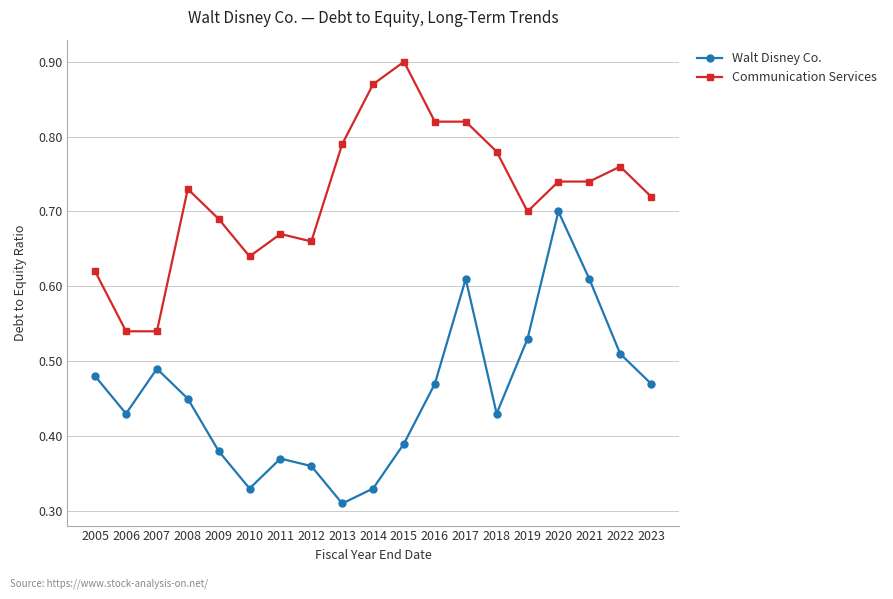

At which category does the chart reach its peak across all series?

2015